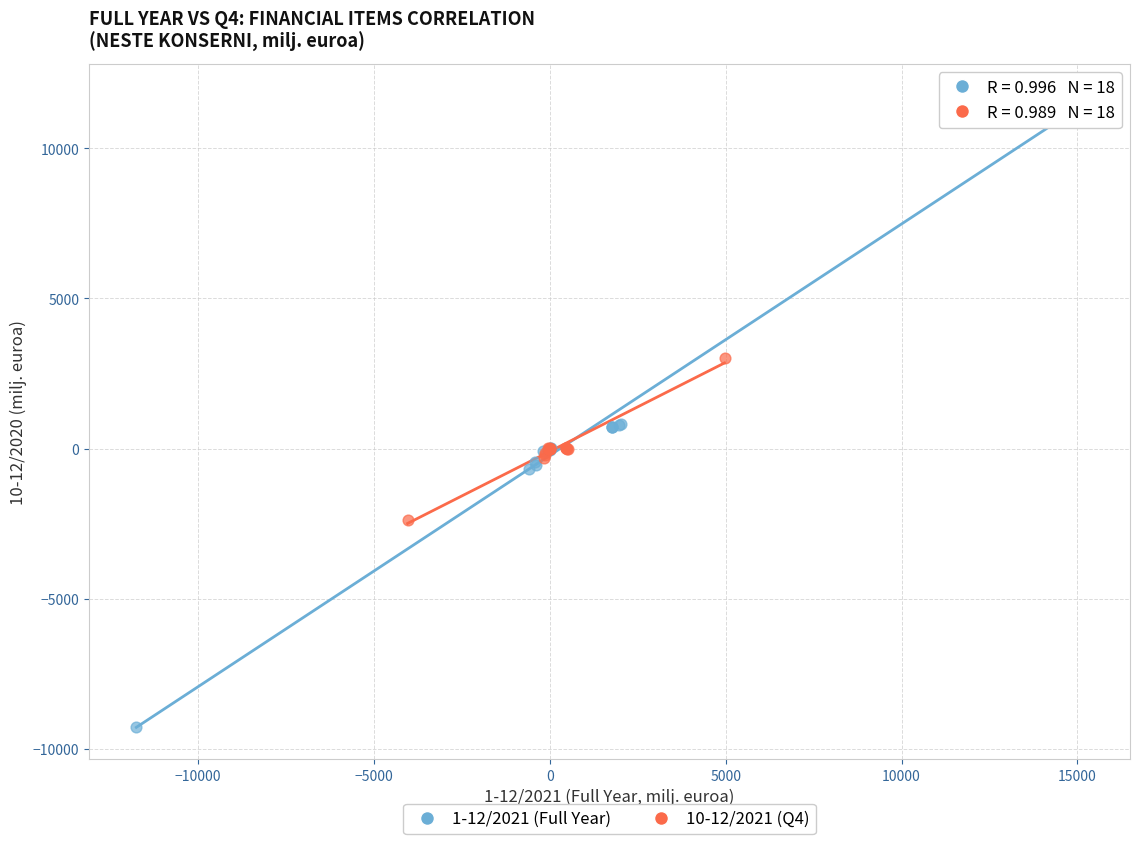

Which series has the largest Y range (max minus min)?

1-12/2021 (Full Year)